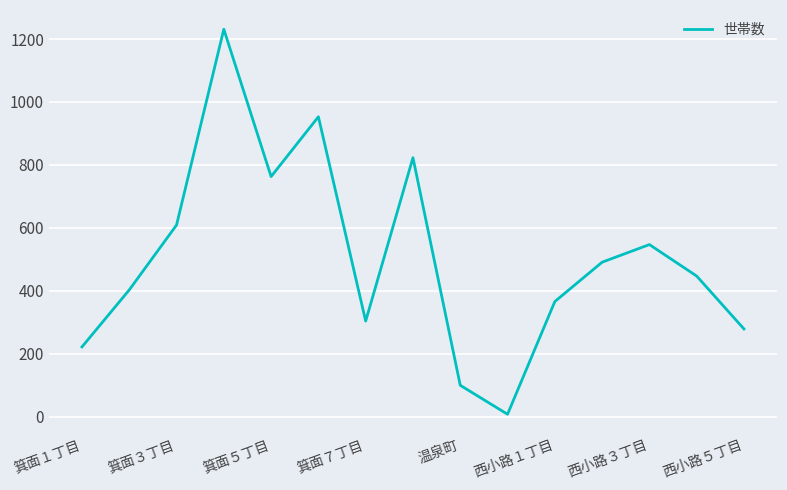

What is the difference between the maximum and minimum values?

1223